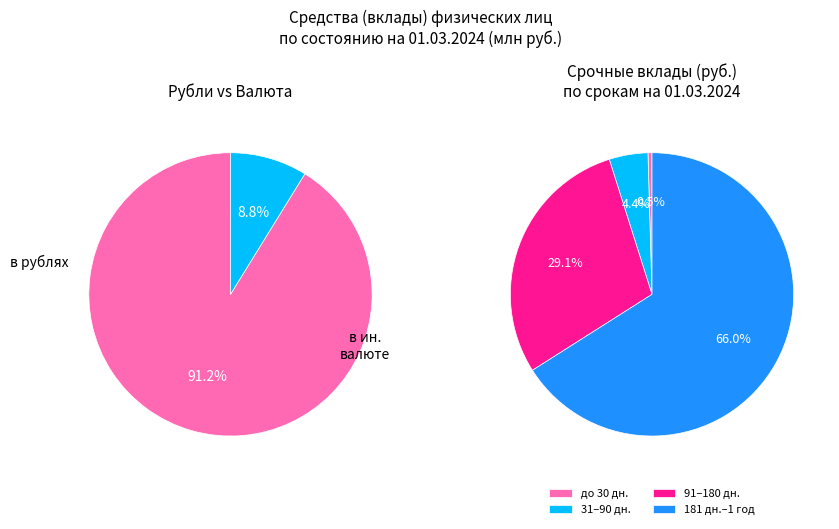

Which slice represents more than half of the pie?

в рублях